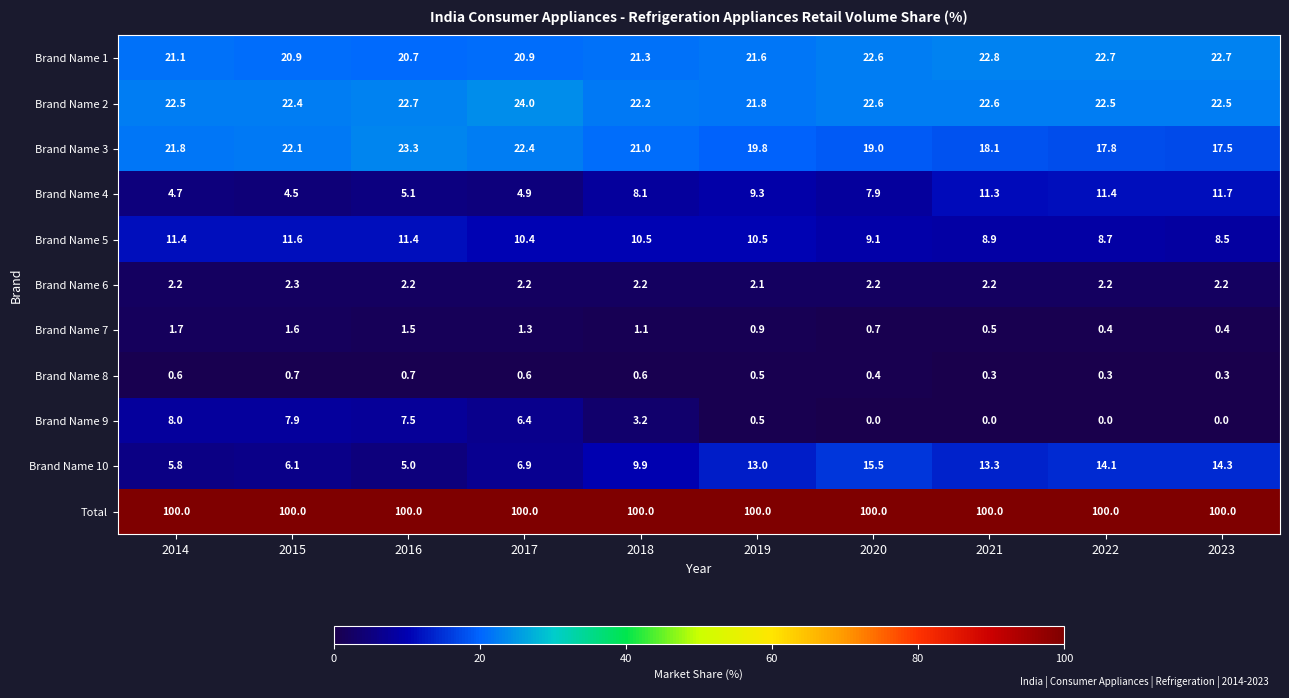

Read the Brand Name 5 value at 2014.

11.4